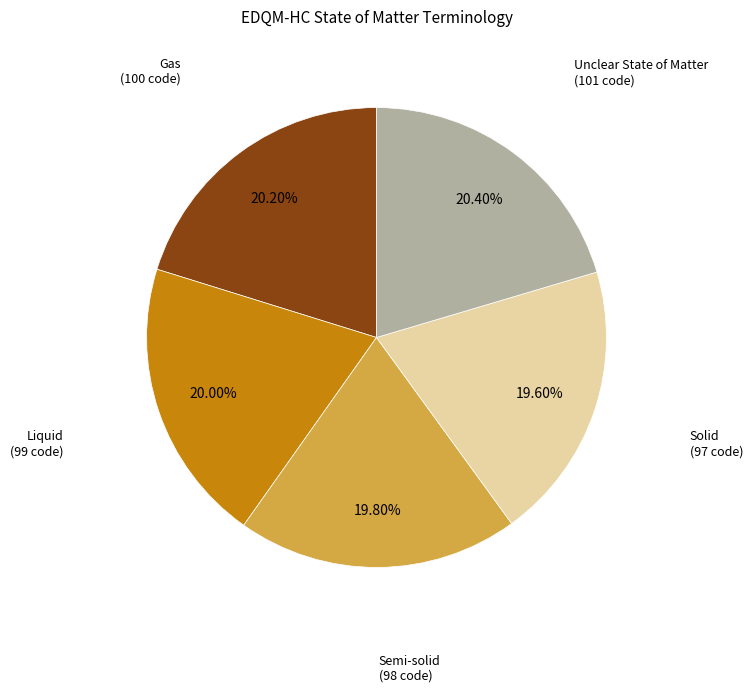

Does any single category account for the majority?

No